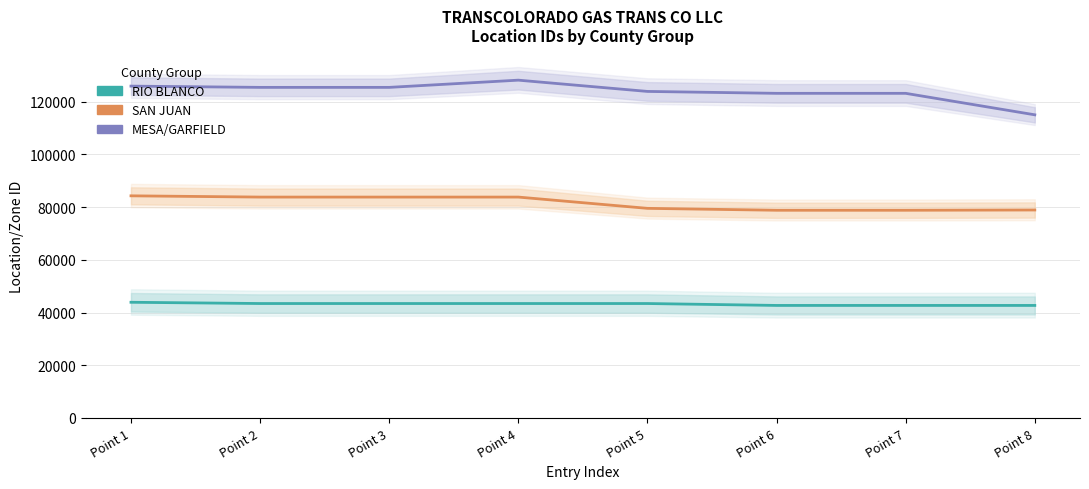

The MESA/GARFIELD series shows 189541 at Point 1. True or false?

False